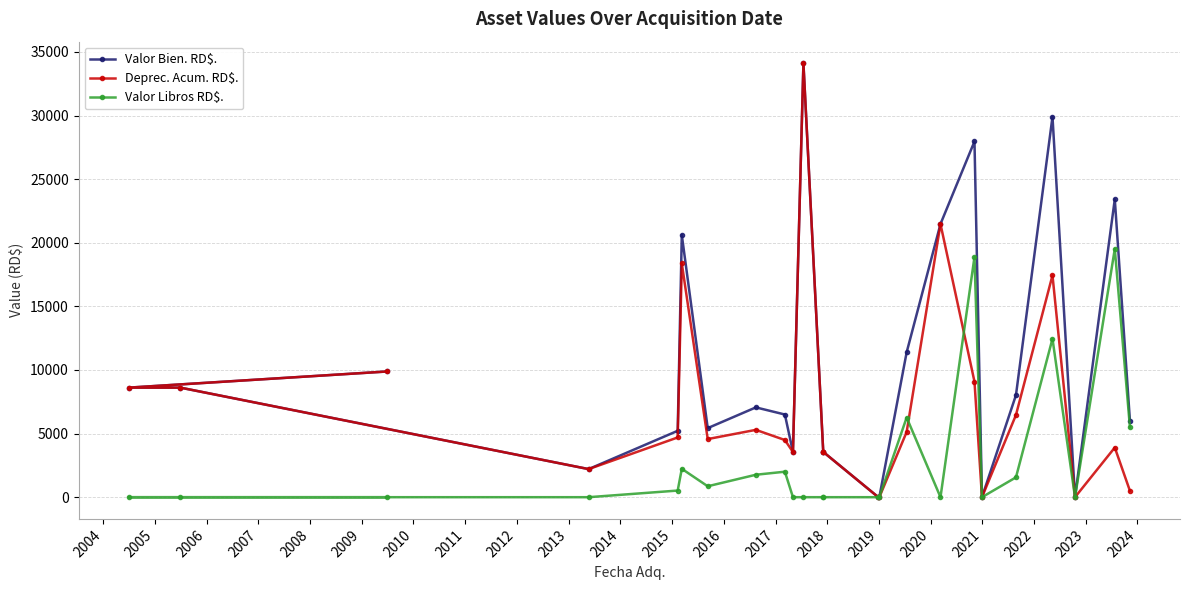

Reading left to right, what are all the values shown in this chart?

Valor Bien. RD$.: 9883.9	8613.1	8613.1	2210.4	5219.7	20611.0	5430.2	7060.0	6500.0	3552.0	34102.0	3552.0	3552.0	1.0	1.0	11390.0	21476.0	27964.8	1.0	8024.0	29900.0	1.0	23423.0	5990.0
Deprec. Acum. RD$.: 9882.9	8612.1	8612.1	2209.4	4696.9	18377.2	4569.6	5294.2	4495.1	3551.0	34101.0	3551.0	3551.0	0.0	0.0	5125.1	21475.0	9088.2	0.0	6463.0	17441.1	0.0	3903.7	499.1
Valor Libros RD$.: 1.0	1.0	1.0	1.0	522.9	2233.8	860.6	1765.8	2004.9	1.0	1.0	1.0	1.0	1.0	1.0	6264.9	1.0	18876.6	1.0	1561.0	12458.9	1.0	19519.3	5490.9